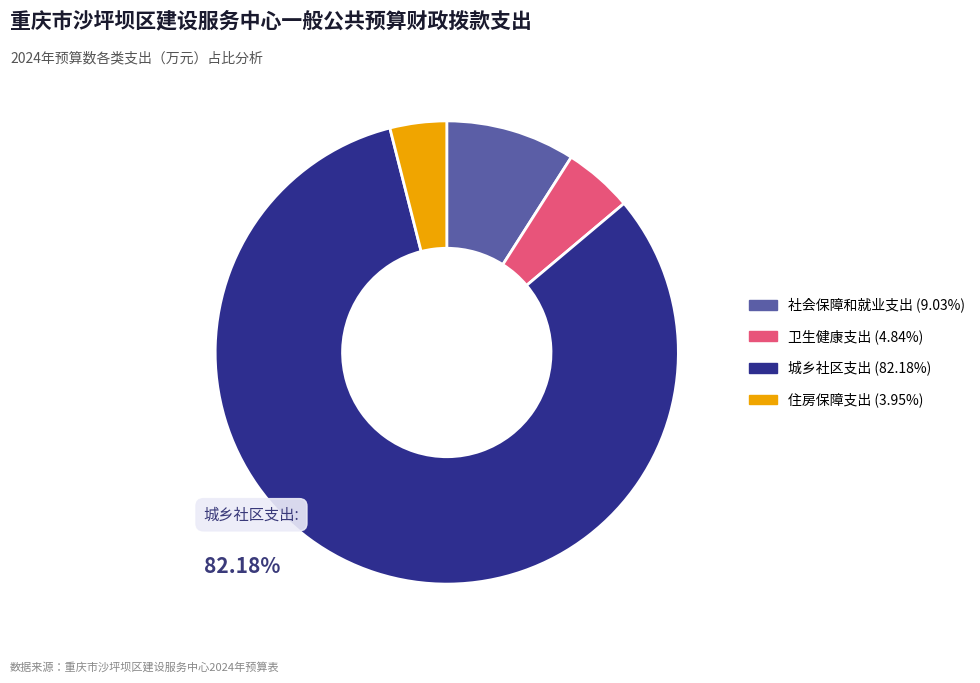

Which category has the smallest portion of the pie?

住房保障支出